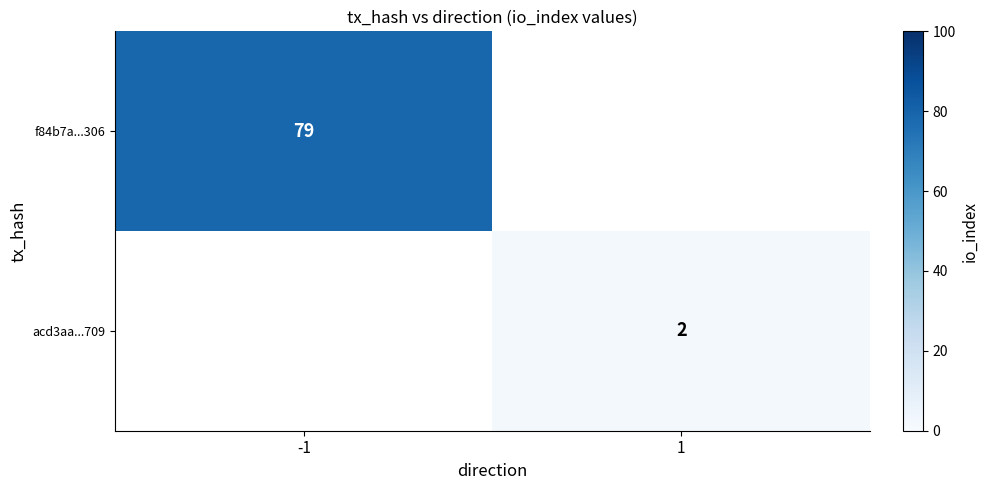

The acd3aa...709 series shows 2.9 at 1. True or false?

False